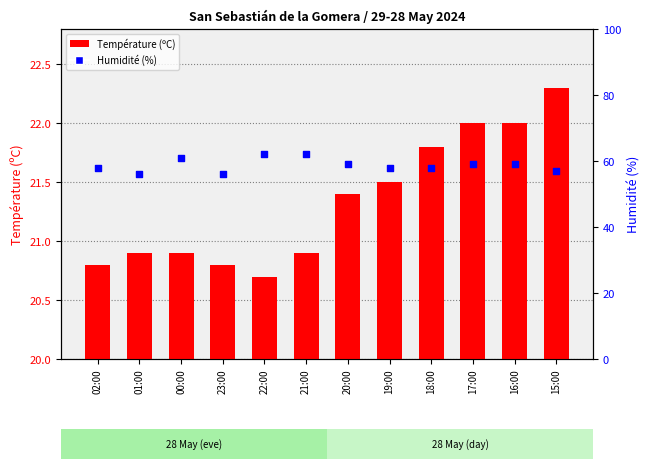

Which series reaches the maximum Y coordinate?

Humidité (%)